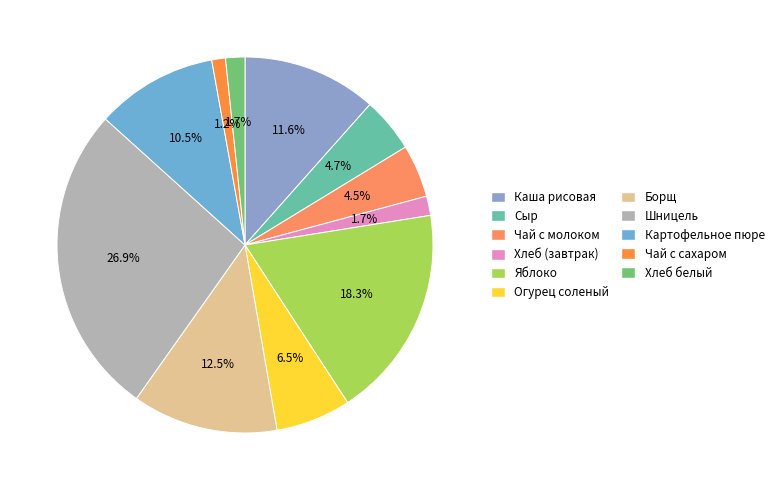

Which has a higher value, Хлеб белый or Огурец соленый?

Огурец соленый